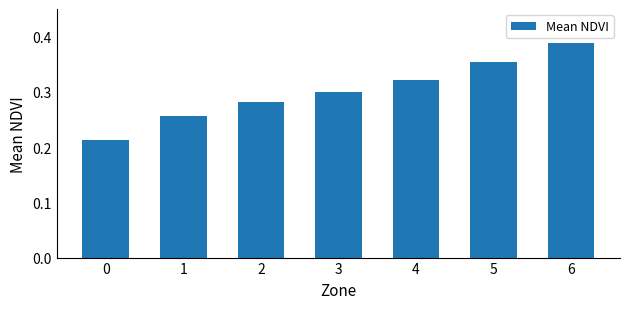

List the labels in order of value, smallest first.

0, 1, 2, 3, 4, 5, 6